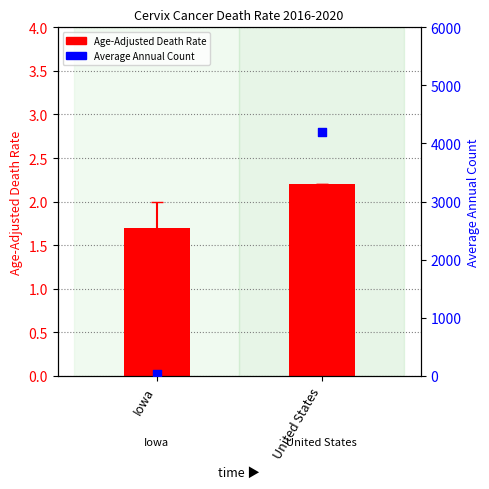

Which series reaches the minimum Y coordinate?

Age-Adjusted Death Rate